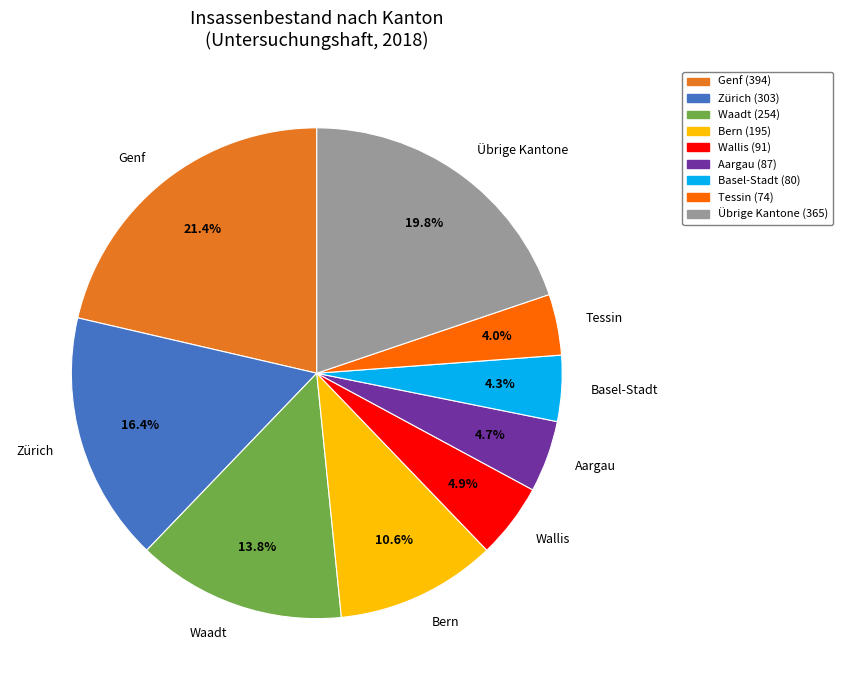

Does Wallis account for over 50% of the chart?

No